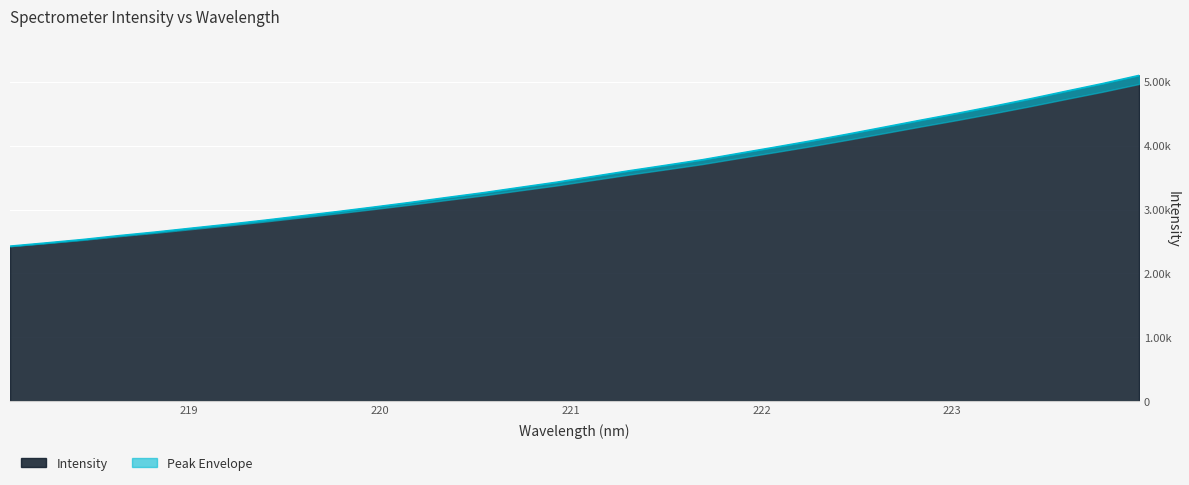

Rank the categories by value from lowest to highest.

218.0596, 218.2508, 218.442, 218.6332, 218.8244, 219.0156, 219.2067, 219.3979, 219.589, 219.7801, 219.9712, 220.1623, 220.3533, 220.5444, 220.7354, 220.9264, 221.1174, 221.3083, 221.4993, 221.6902, 221.8812, 222.0721, 222.263, 222.4538, 222.6447, 222.8355, 223.0264, 223.2172, 223.408, 223.5987, 223.7895, 223.9802